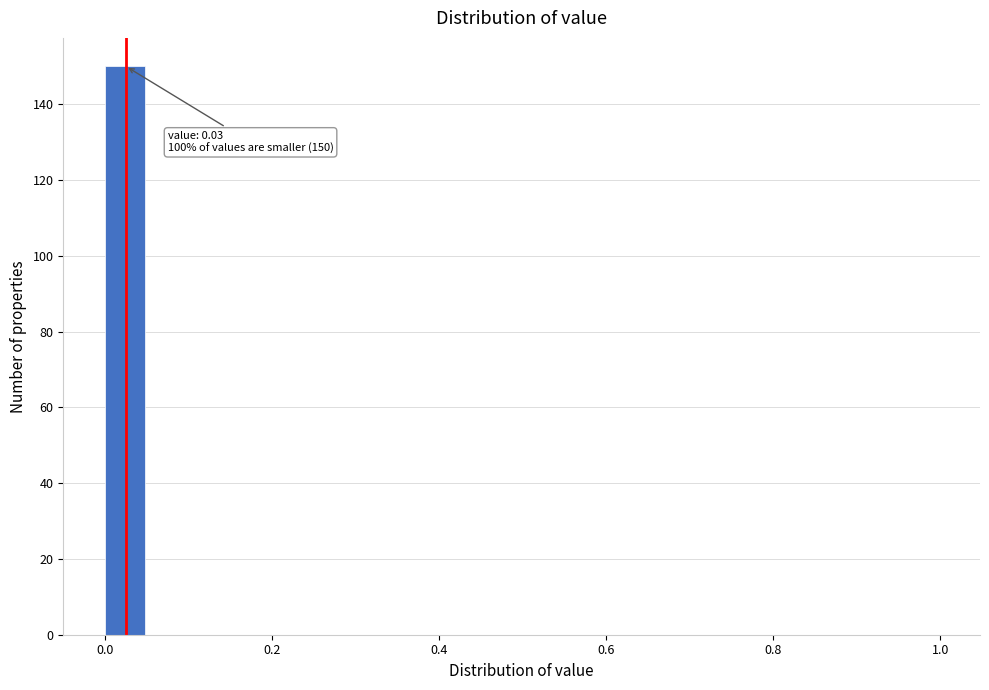

Read against the x-axis, roughly where is the centre of the tallest bar?

0.02